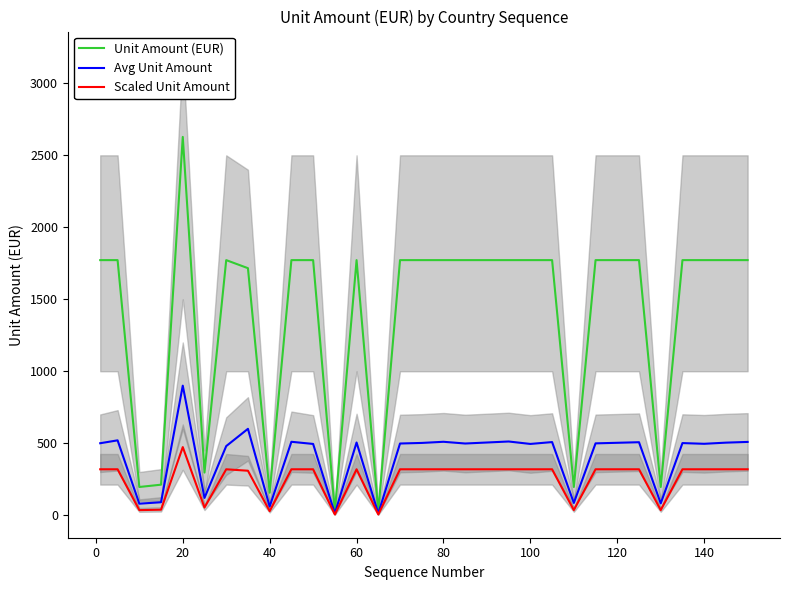

What are all the series names shown in the legend?

Unit Amount (EUR), Avg Unit Amount, Scaled Unit Amount